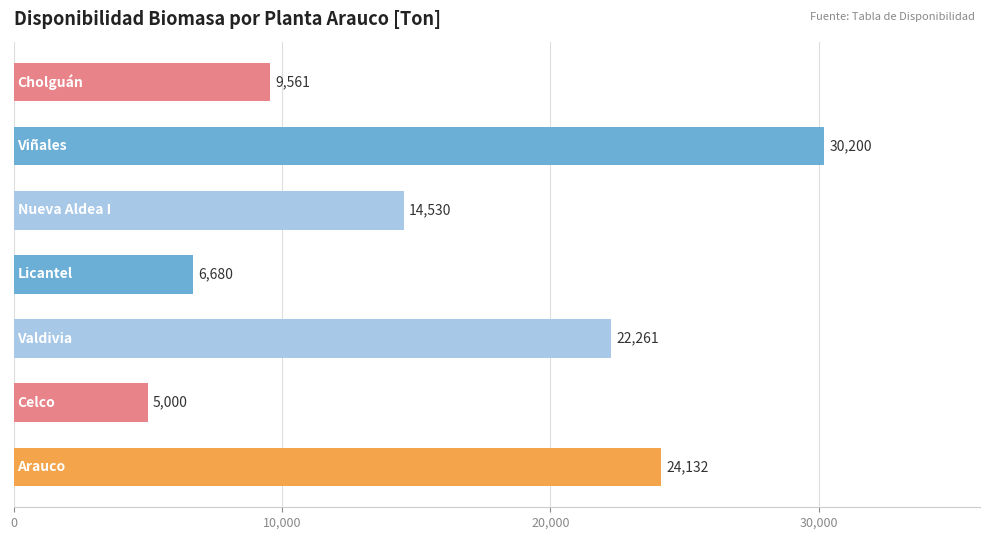

What is the minimum value shown in the chart?

5000